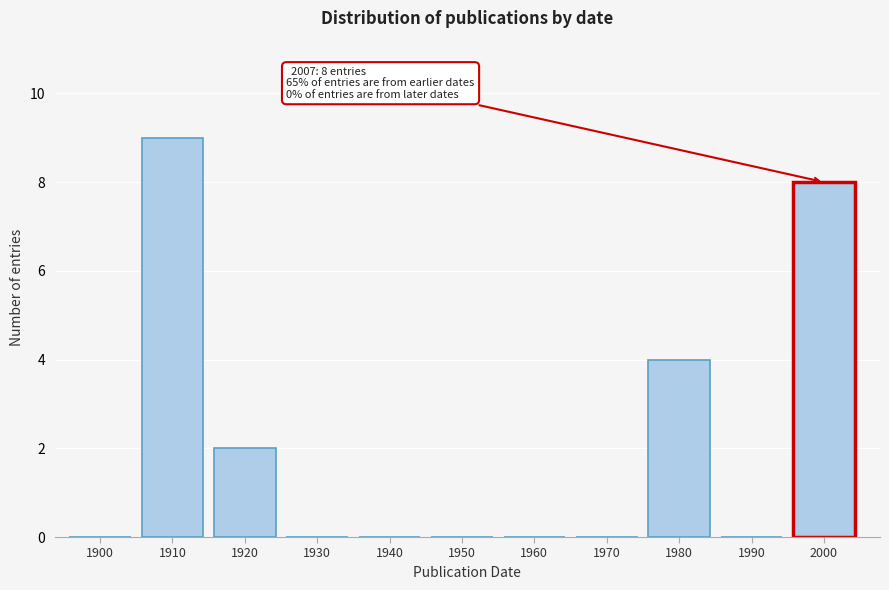

Reading left to right, what are all the values shown in this chart?

1900=0	1910=9	1920=2	1930=0	1940=0	1950=0	1960=0	1970=0	1980=4	1990=0	2000=8